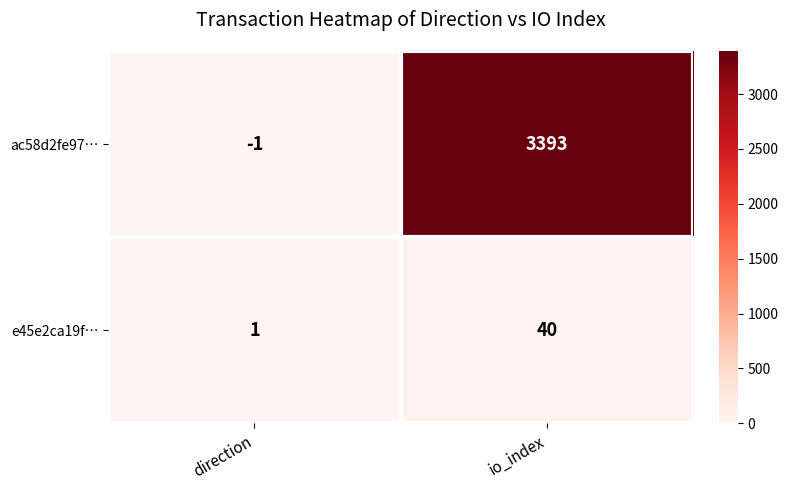

Which series has the widest spread of values?

ac58d2fe97…